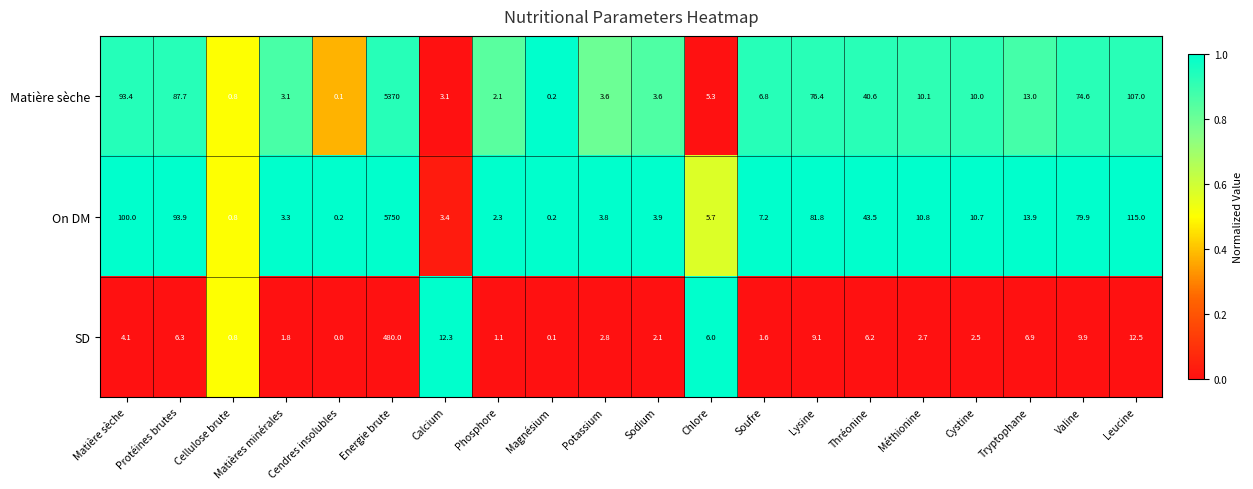

Which series changed the most between Magnésium and Valine?

On DM